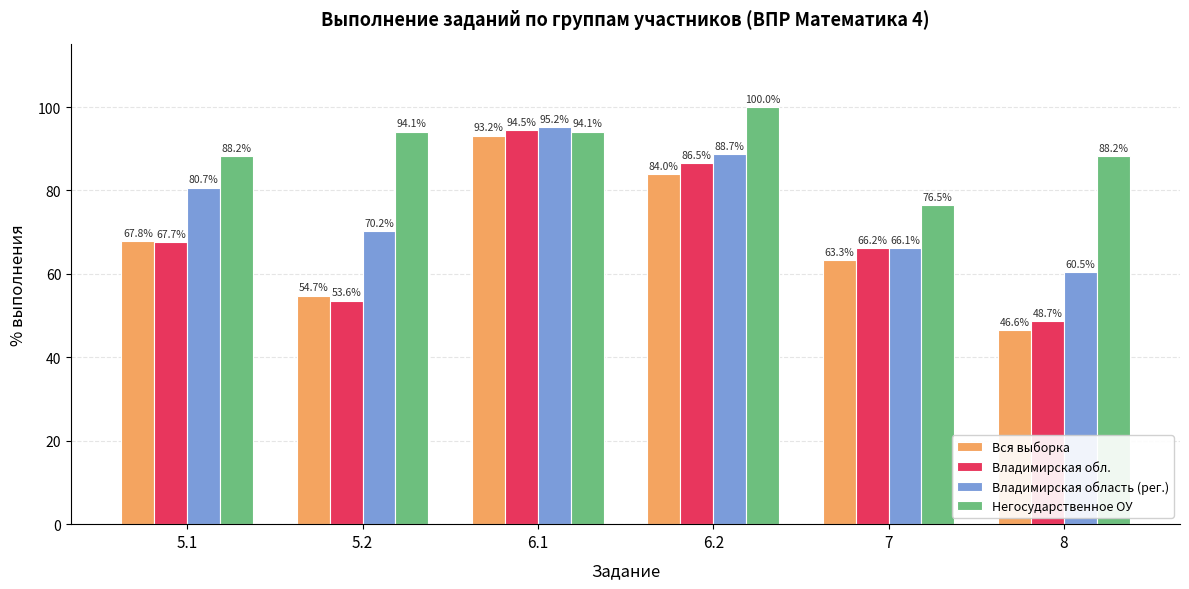

What is the total value across all series at 6.1?

376.9